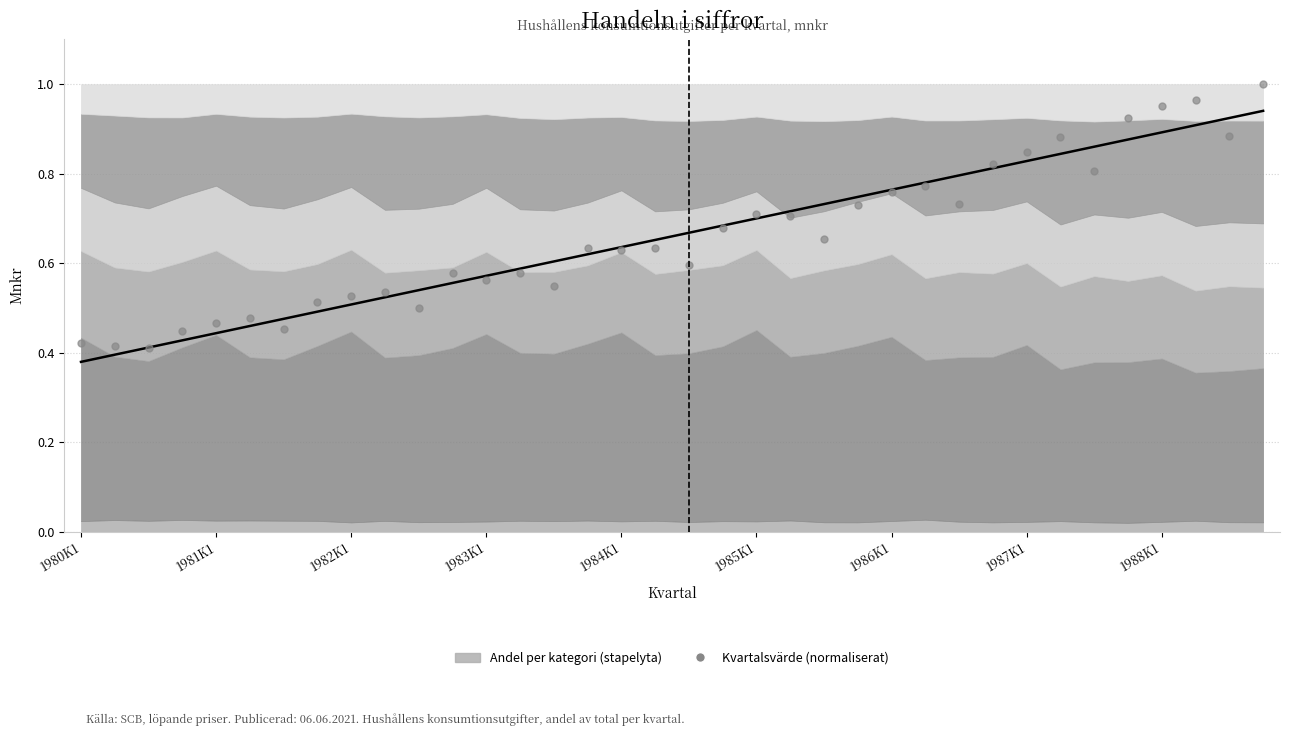

At how many categories does at least one series exceed 0?

36